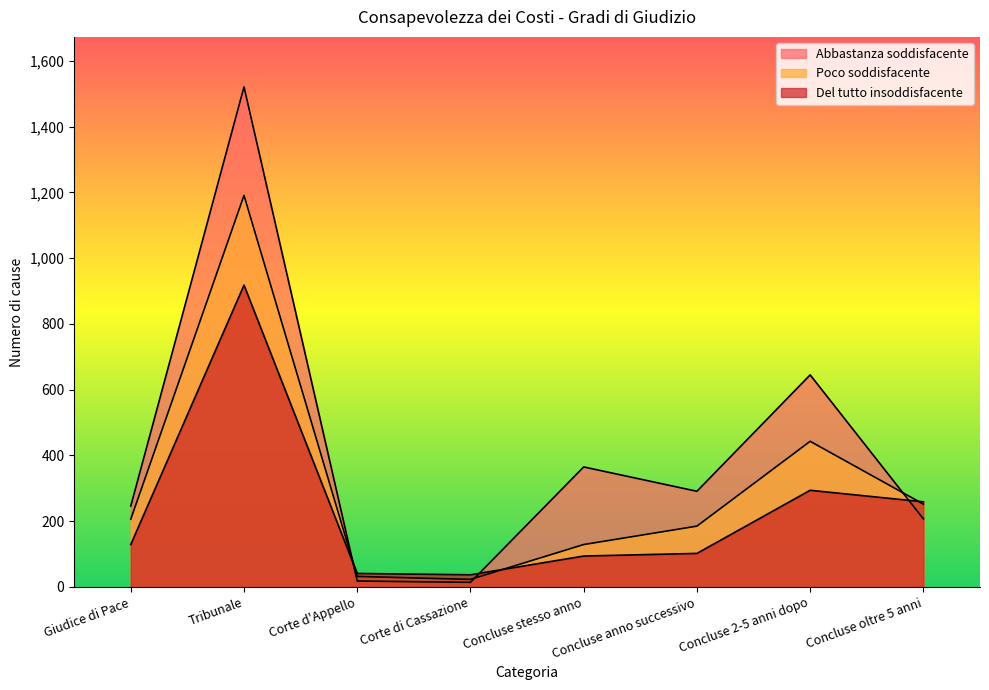

What is the sum of all Poco soddisfacente values?

2461